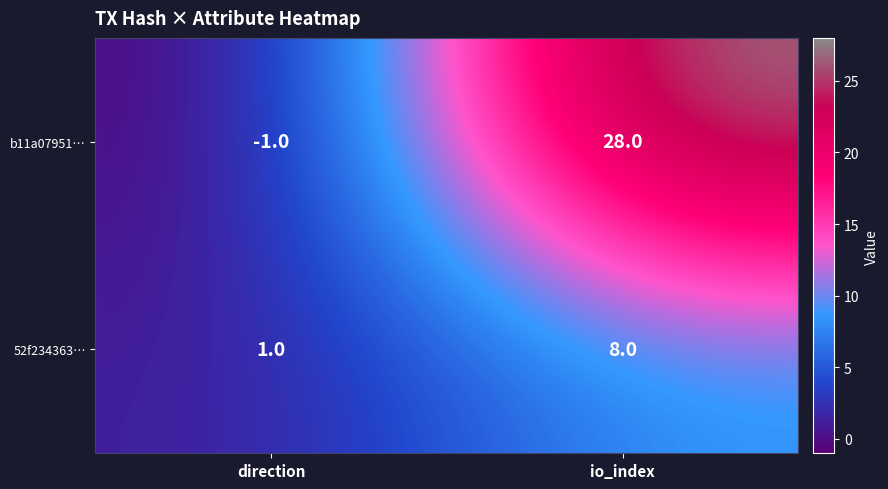

At which category is the sum across all series the highest?

io_index